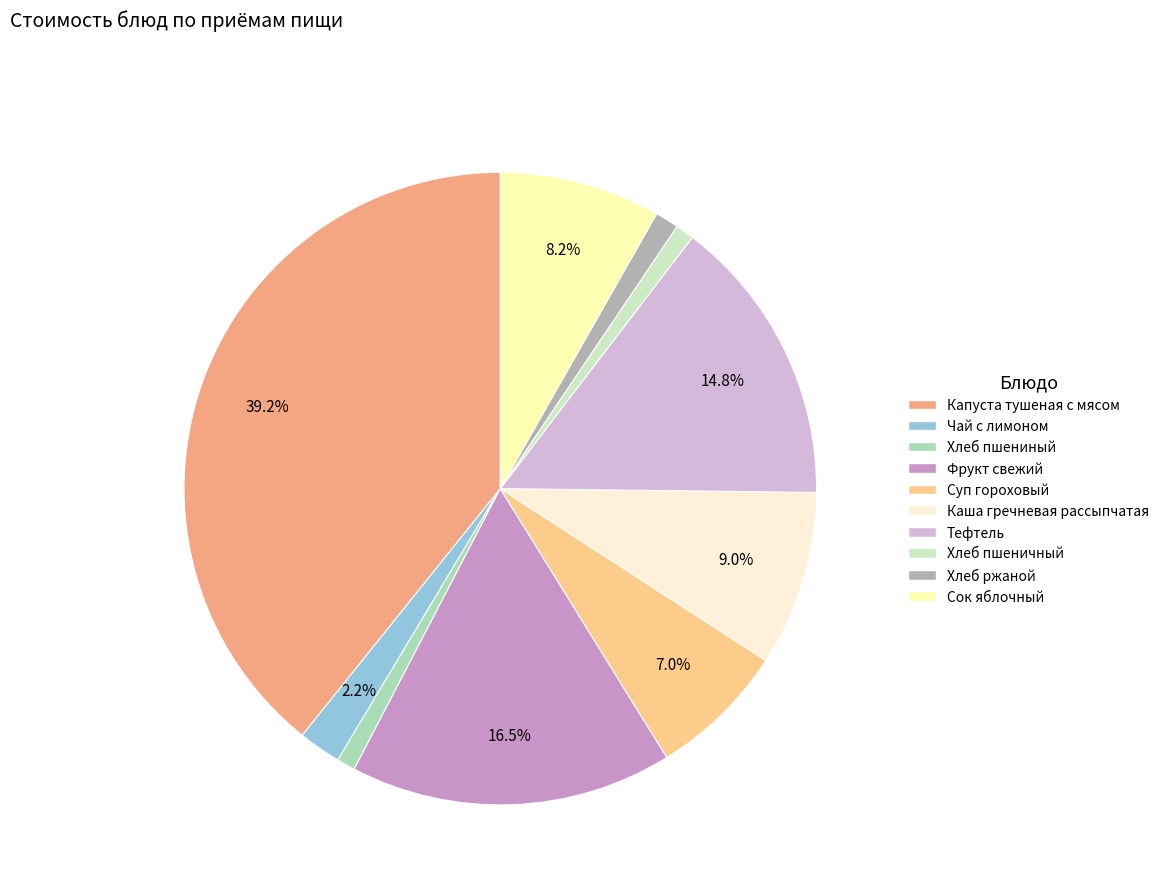

Combined, do Каша гречневая рассыпчатая and Хлеб пшениный account for over 50%?

No